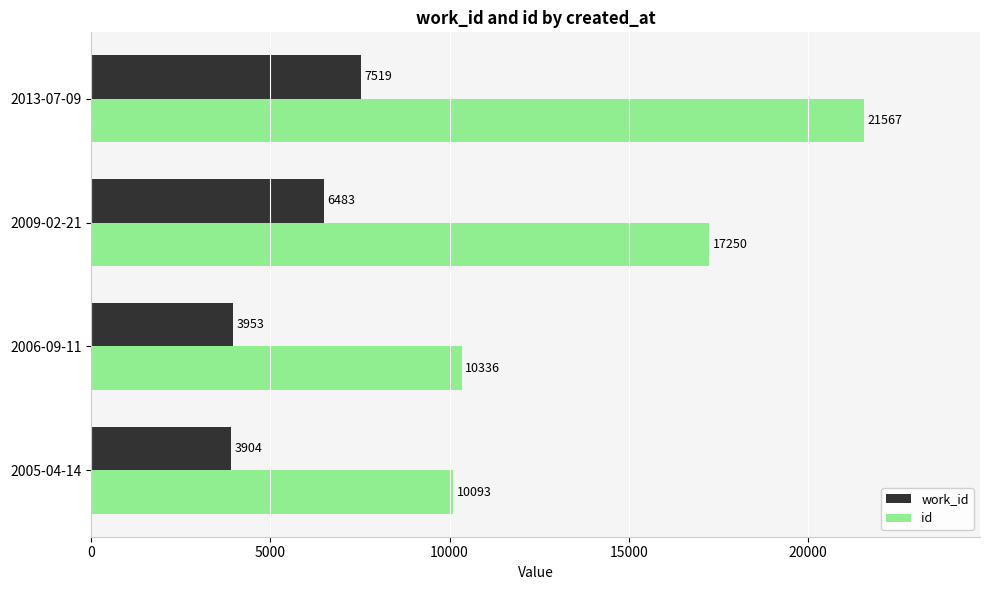

What is the difference between the second highest and second lowest values in the work_id series?

2530